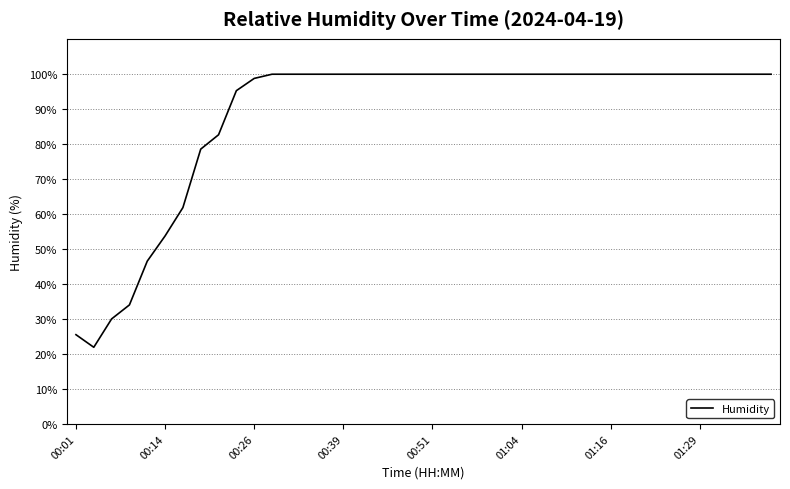

What is the average value?

88.1